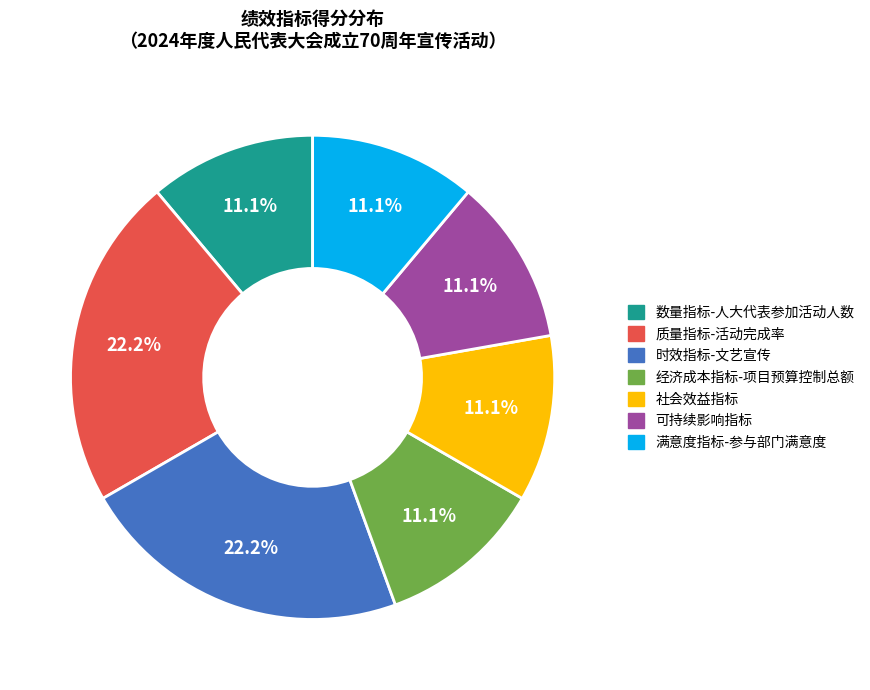

Does 时效指标-文艺宣传 account for over 50% of the chart?

No